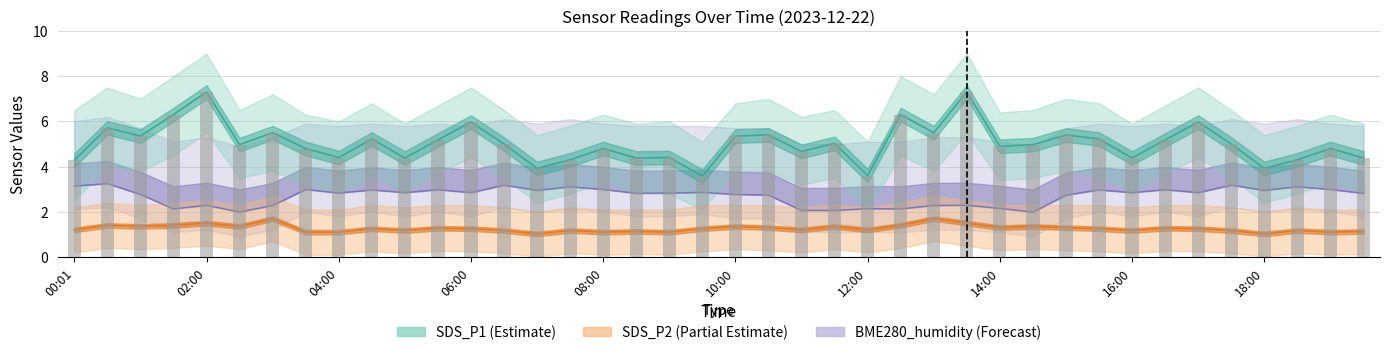

At how many categories does at least one series exceed 1?

40